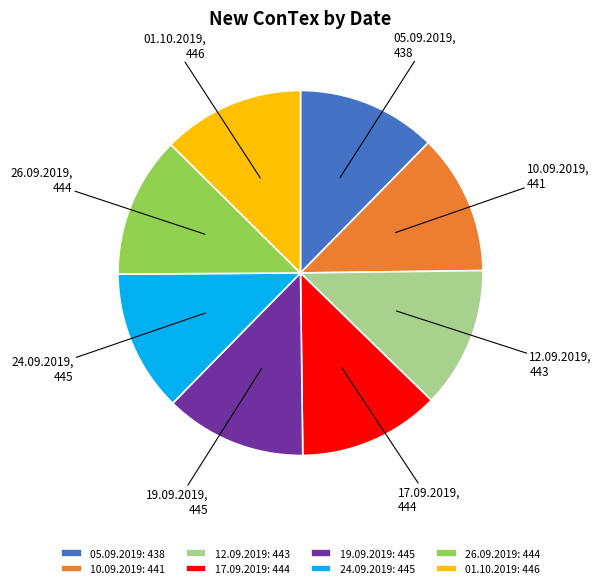

Is there any slice that represents more than half of the pie?

No